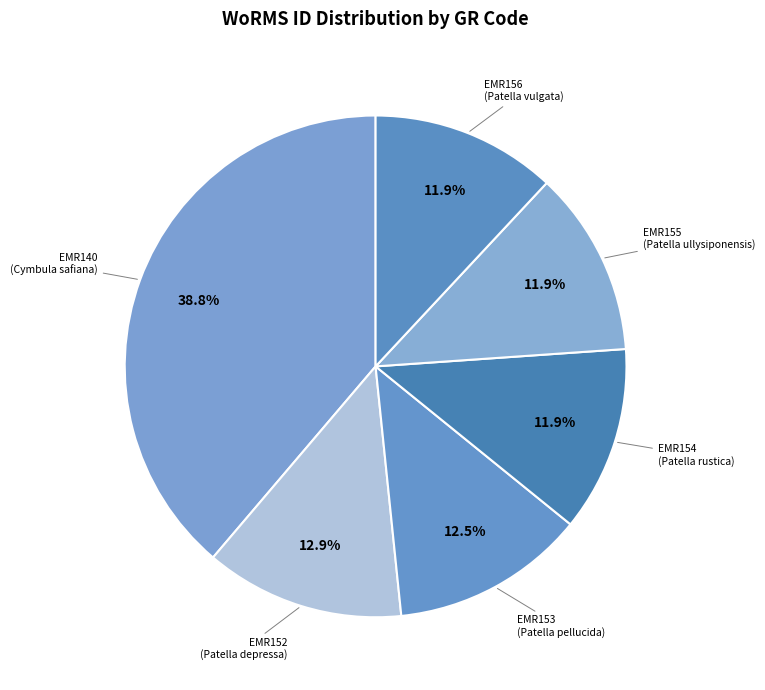

How many slices are in this pie chart?

6